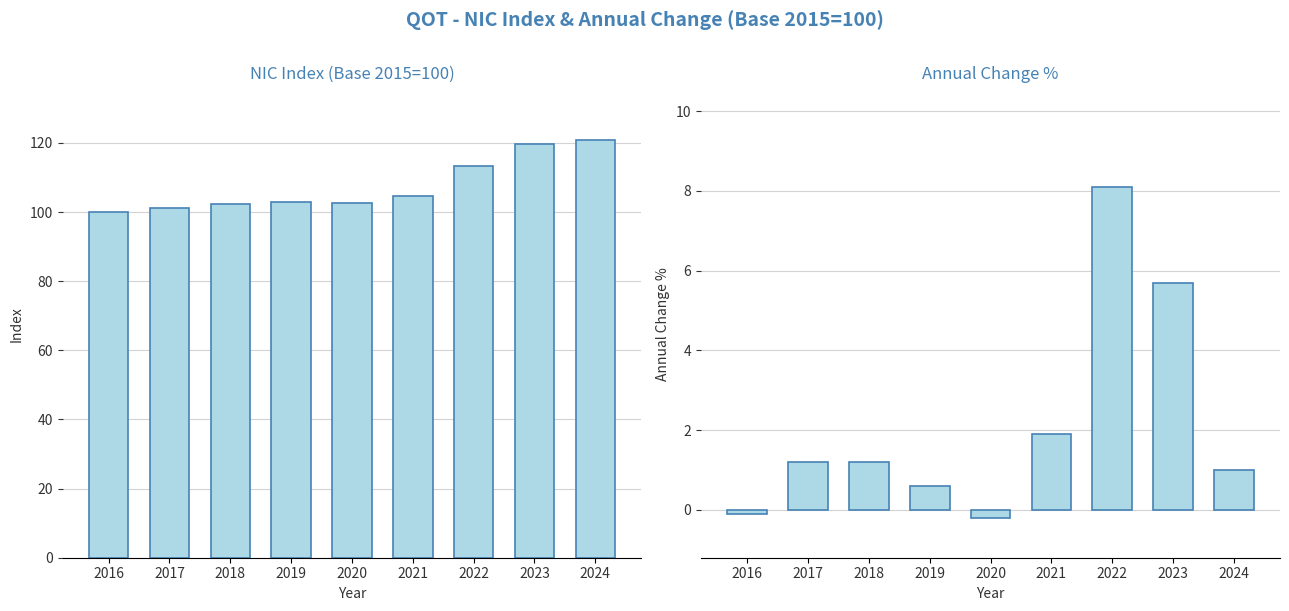

What is the sum of all NIC Index (Base 2015=100) values?

967.3